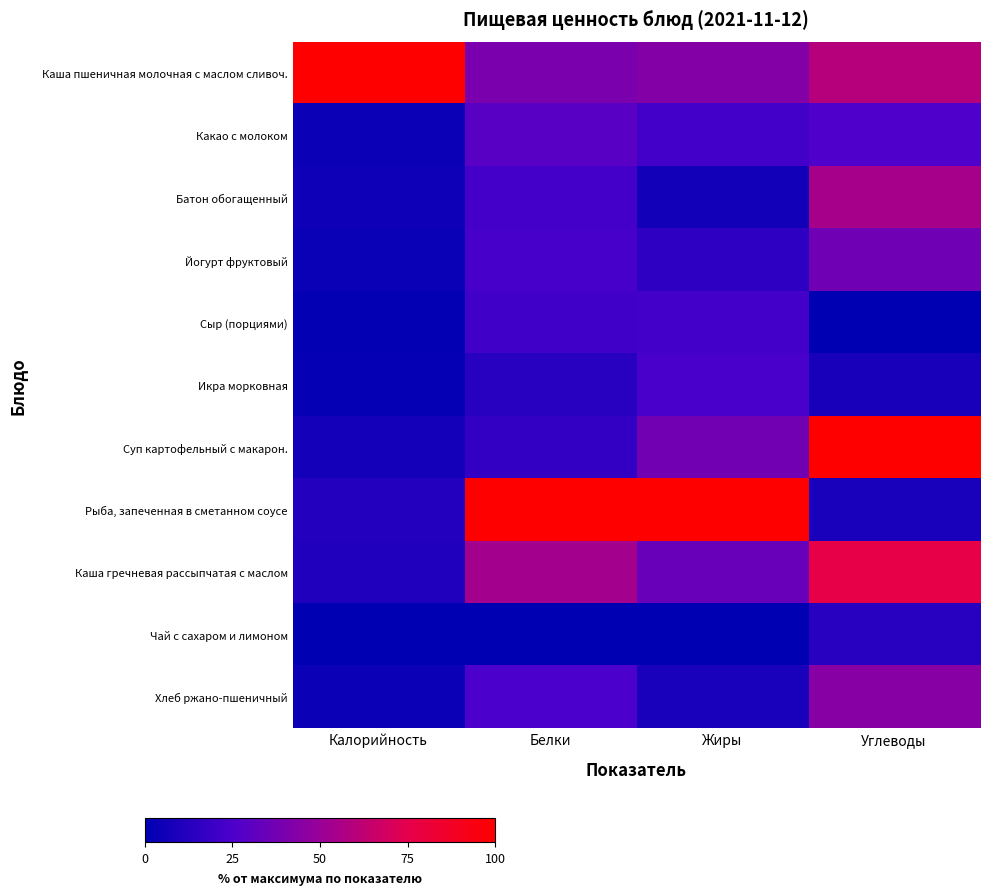

At how many categories does at least one series exceed 54?

4